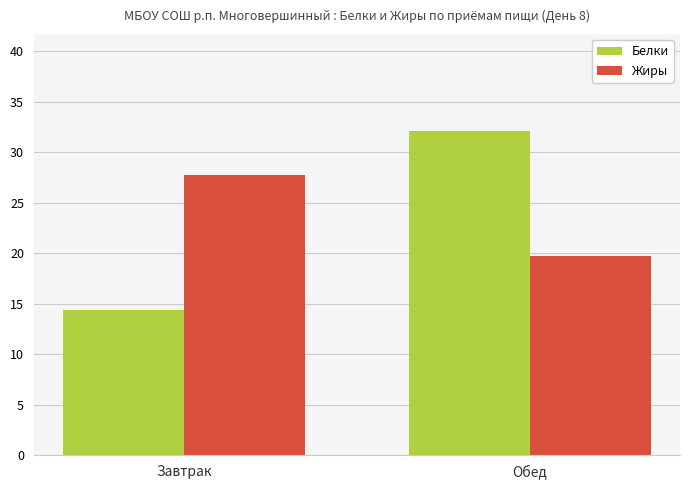

Which label corresponds to the largest value in the chart?

Обед